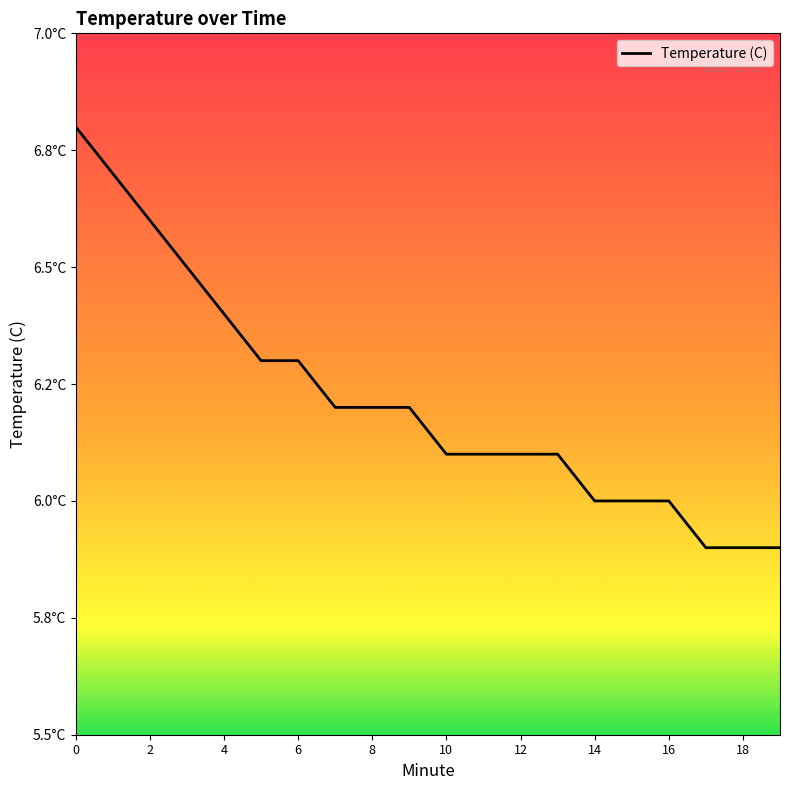

Does the chart have visible grid lines?

No